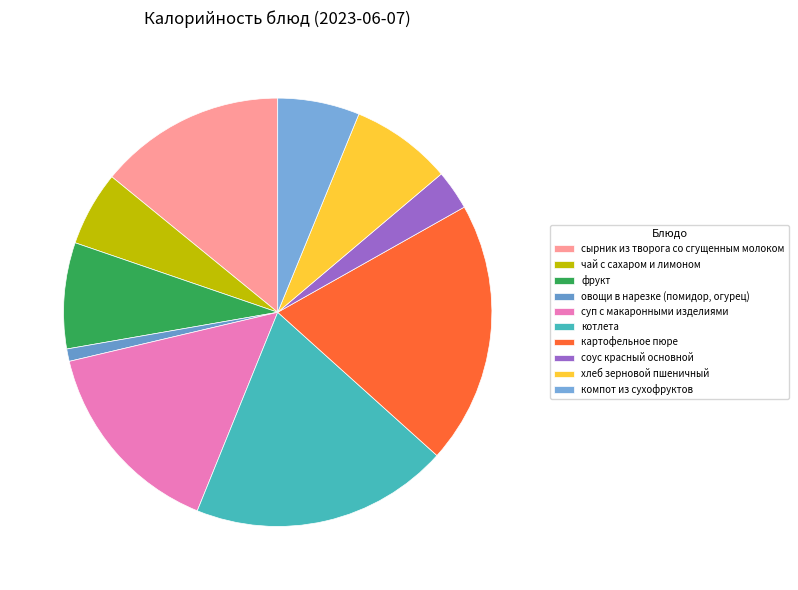

What is the change in value from картофельное пюре to компот из сухофруктов?

-150.0